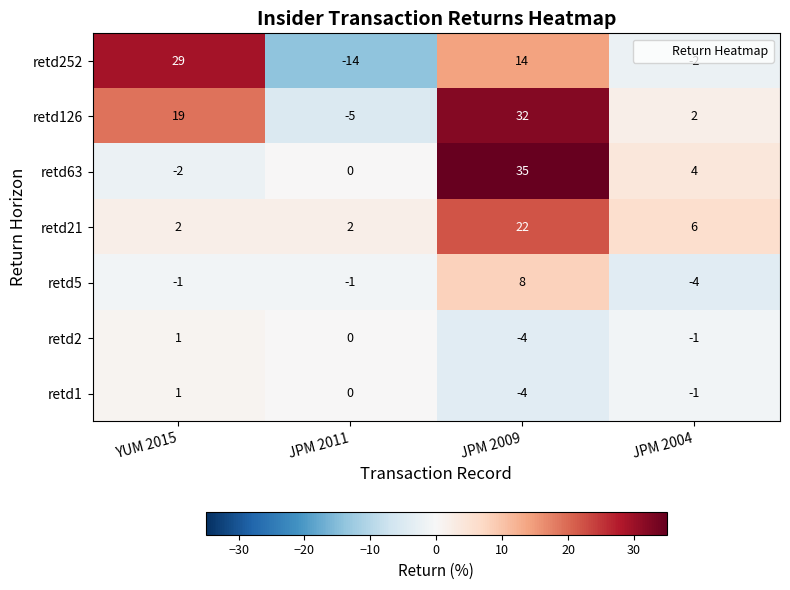

Rank the categories by retd2 value from highest to lowest.

YUM 2015, JPM 2011, JPM 2004, JPM 2009